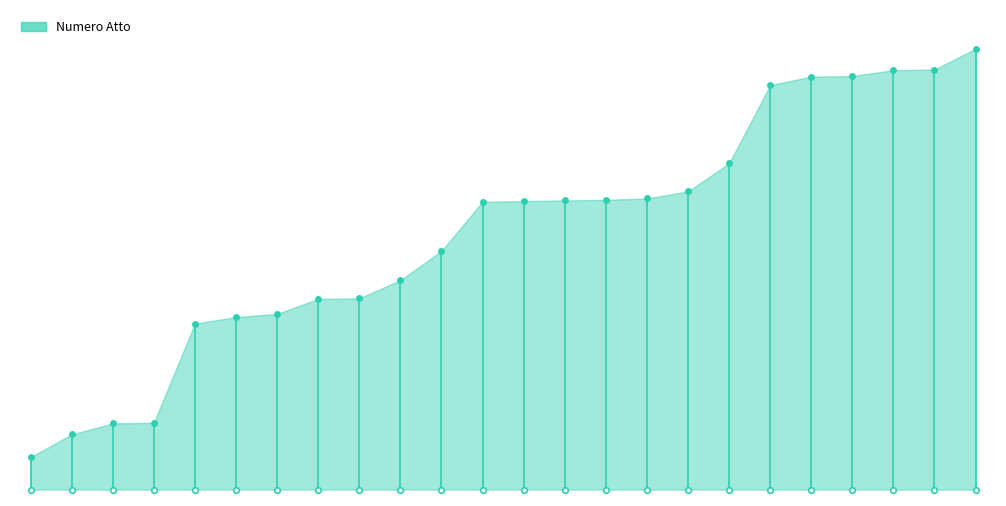

Does the chart have visible grid lines?

No